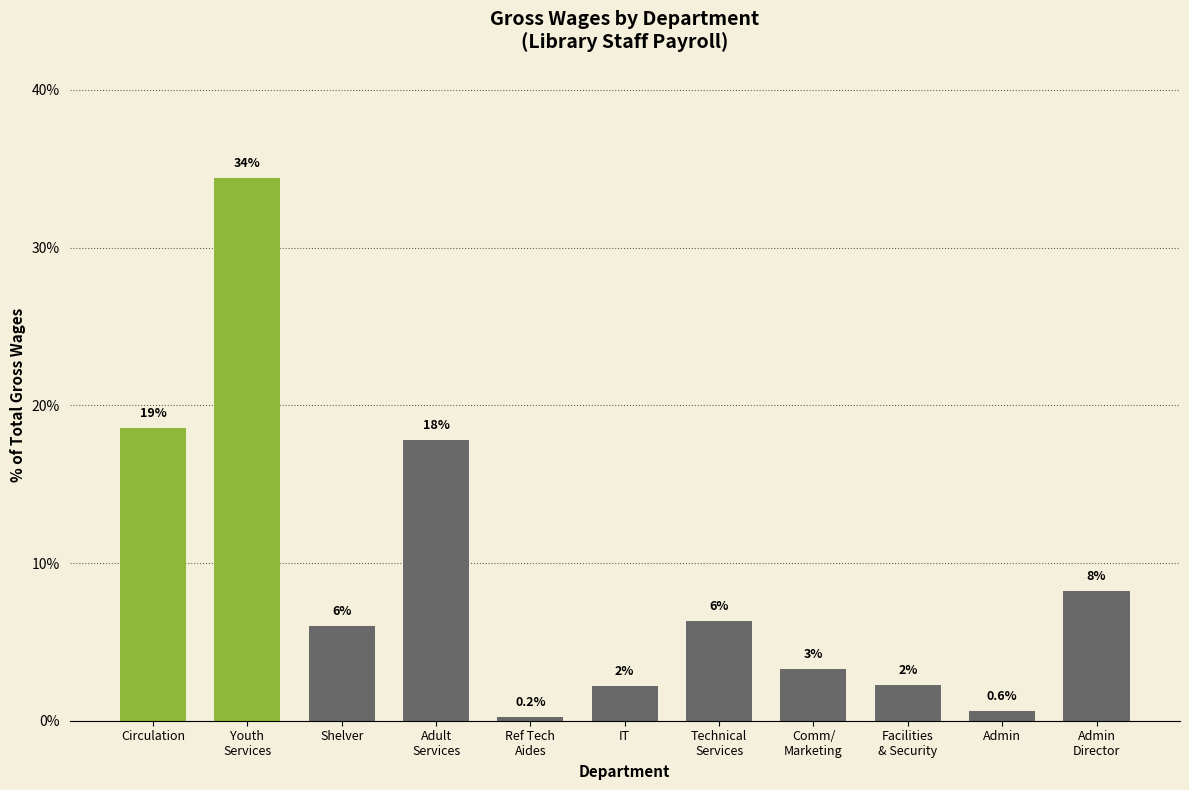

Which category has the highest value across all series?

Youth
Services